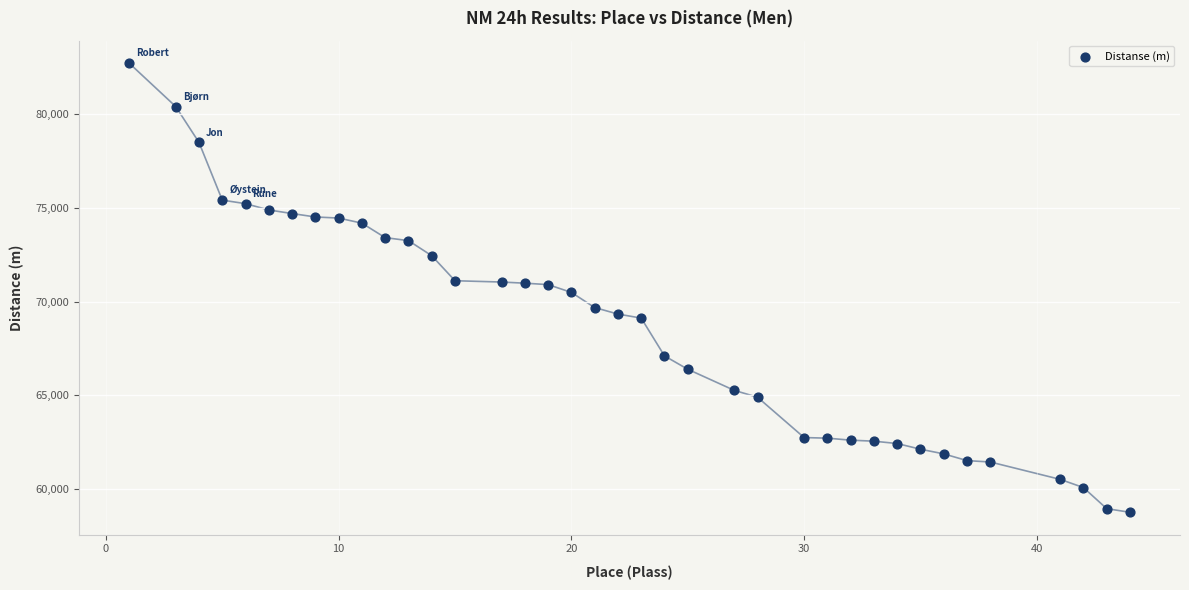

What is the range of Y values (max minus min)?

23909